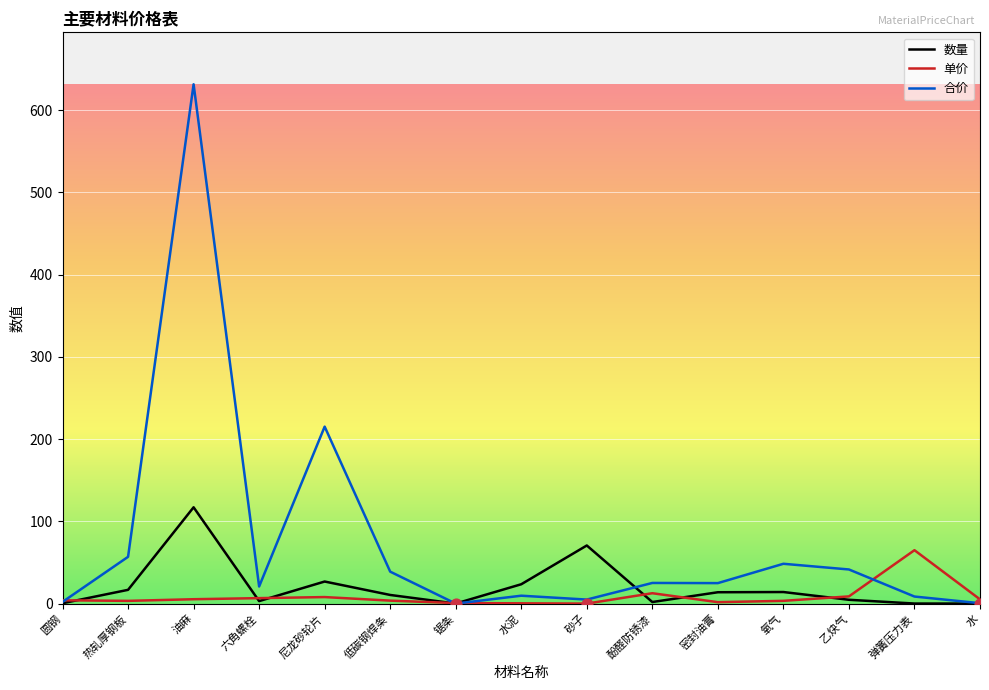

Which series has the widest spread of values?

合价